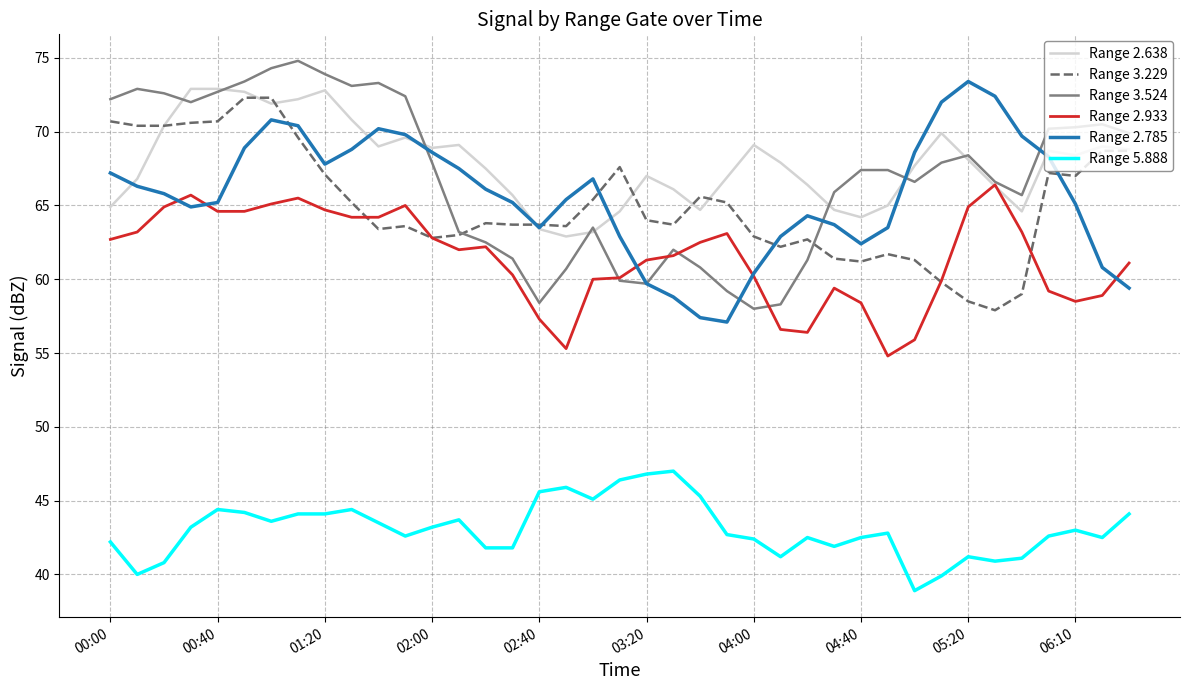

What is the highest value of the Range 3.524 series?

74.8